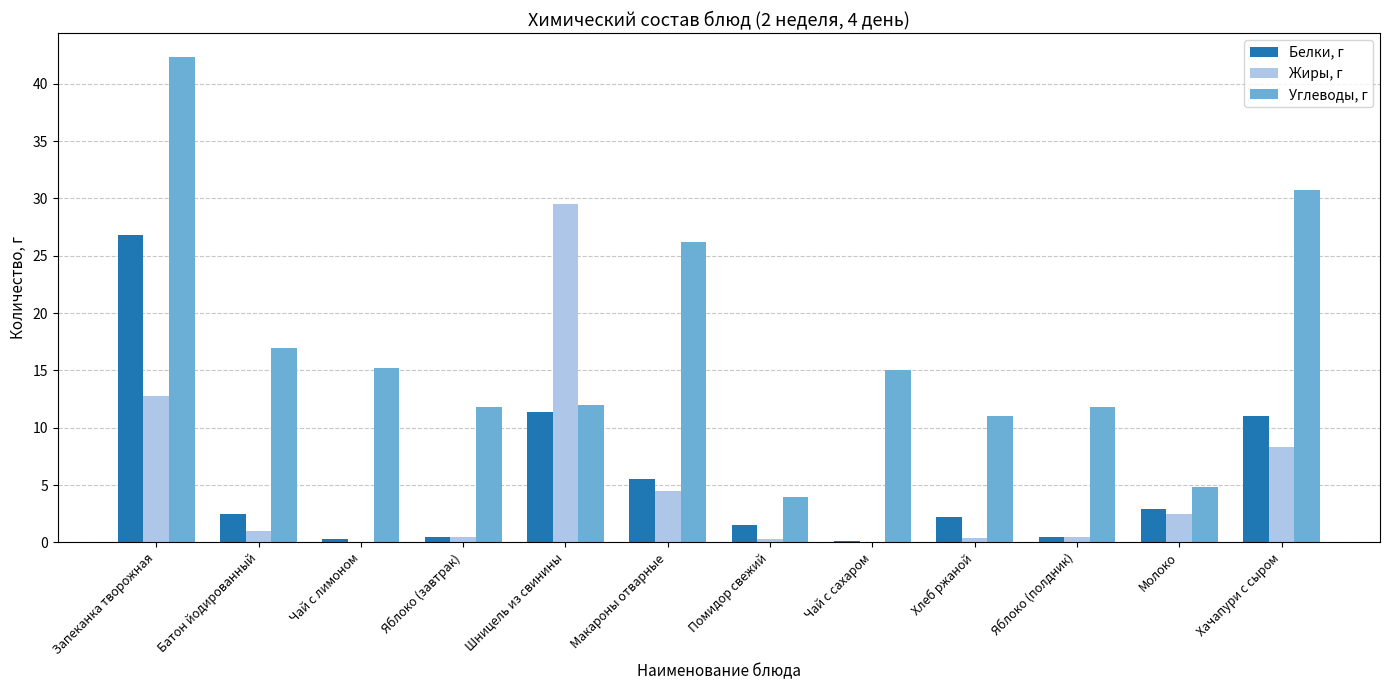

How many data points does each series have?

12